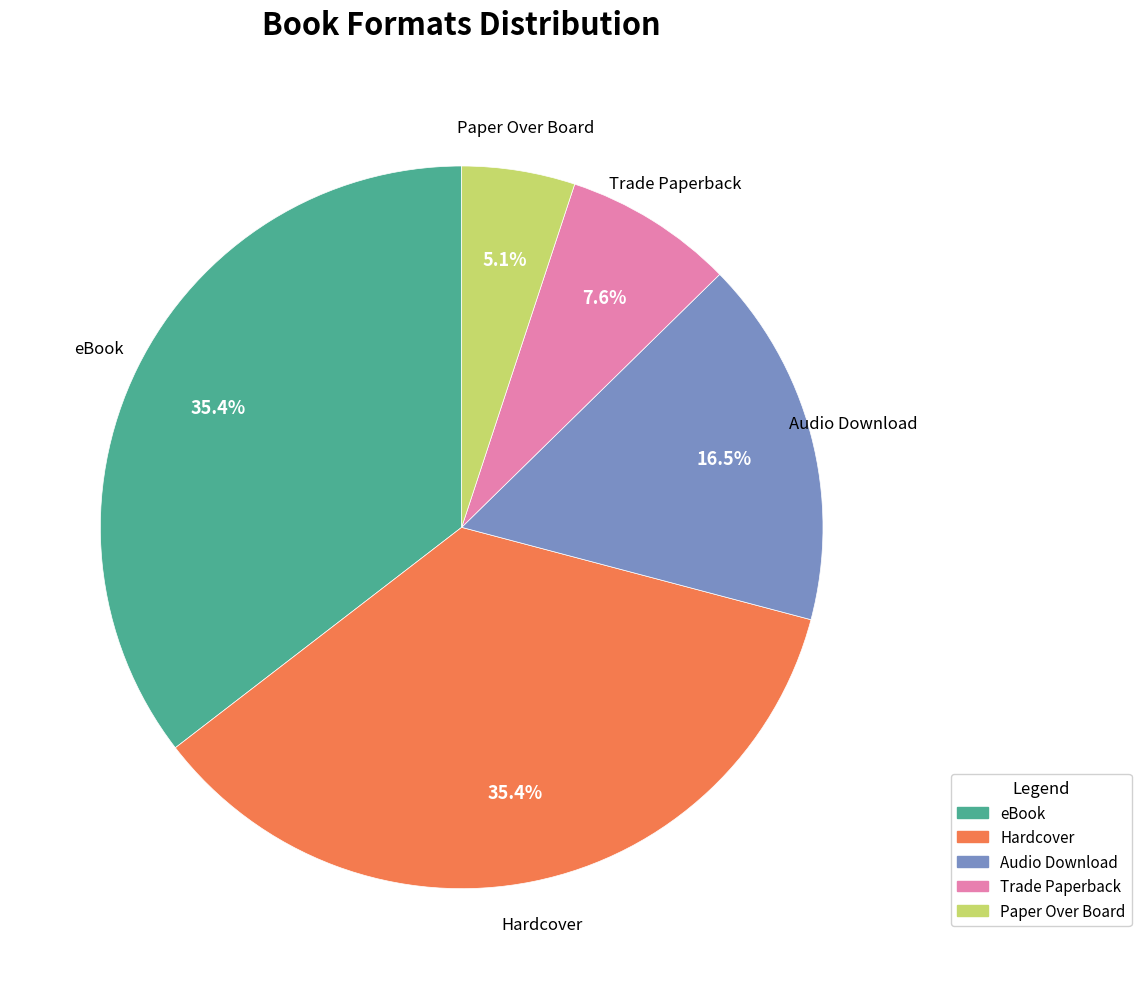

Is there a majority slice in this chart?

No